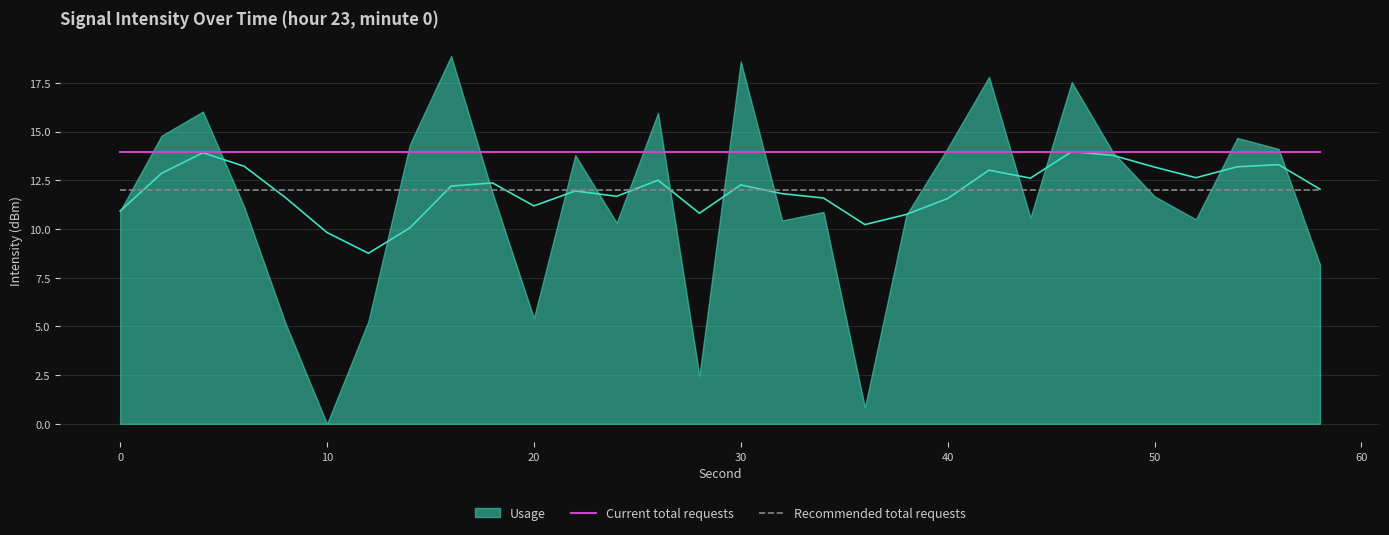

Read the Recommended total requests value at 10.

12.0